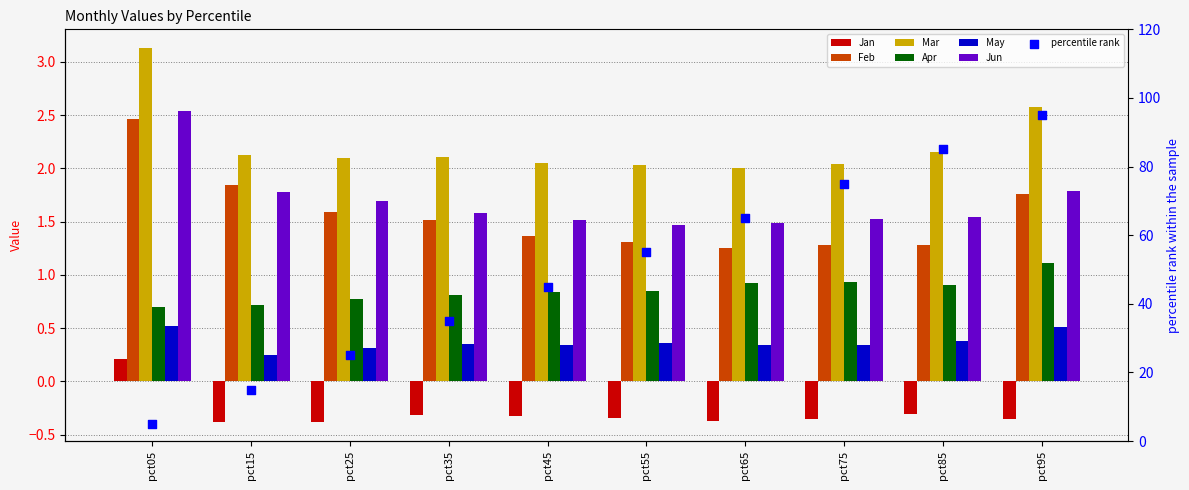

At which category is the sum across all series the highest?

pct05